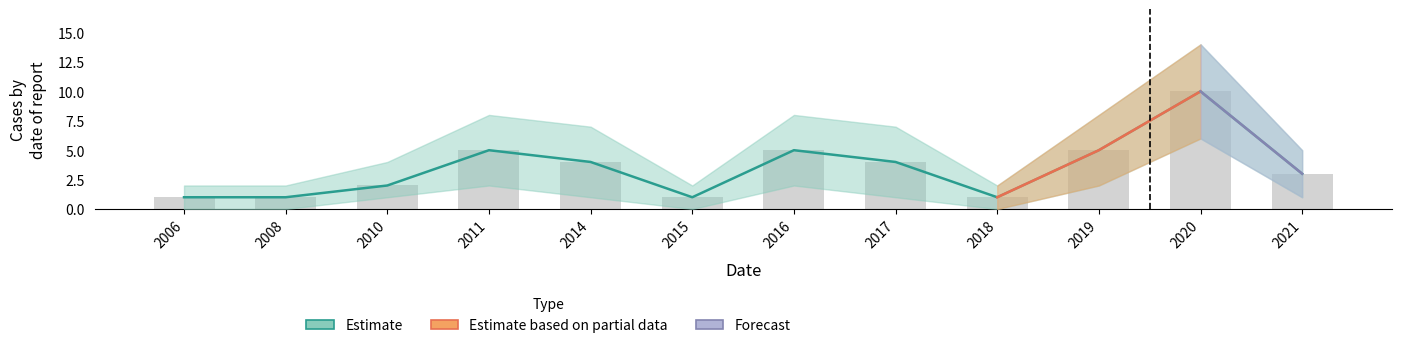

What is the greatest value displayed?

10